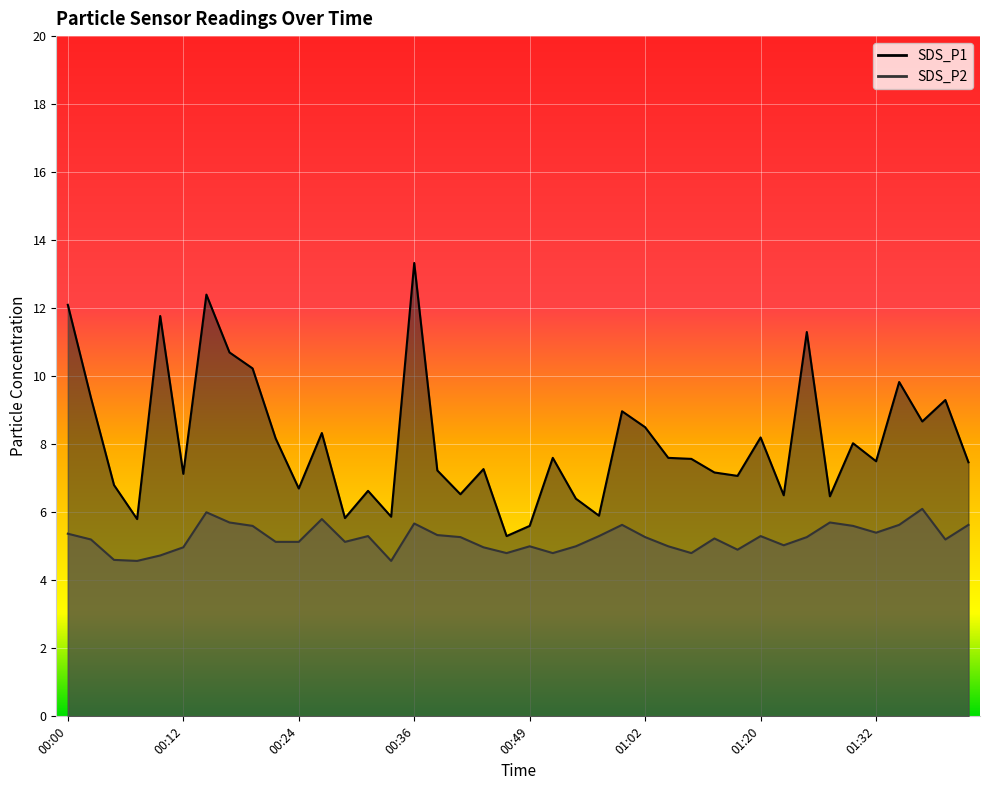

Is it true that SDS_P2 equals 8.4 at 00:22?

False